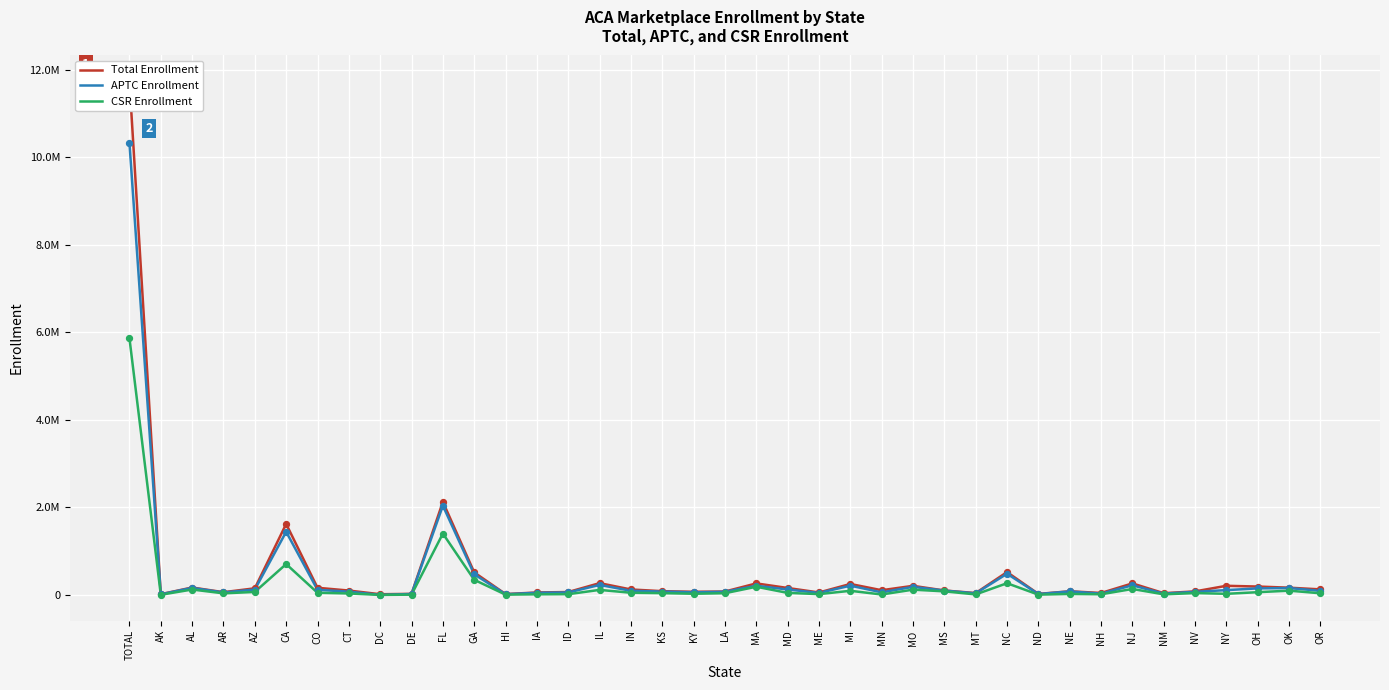

Which series has the largest total across all categories?

Total Enrollment